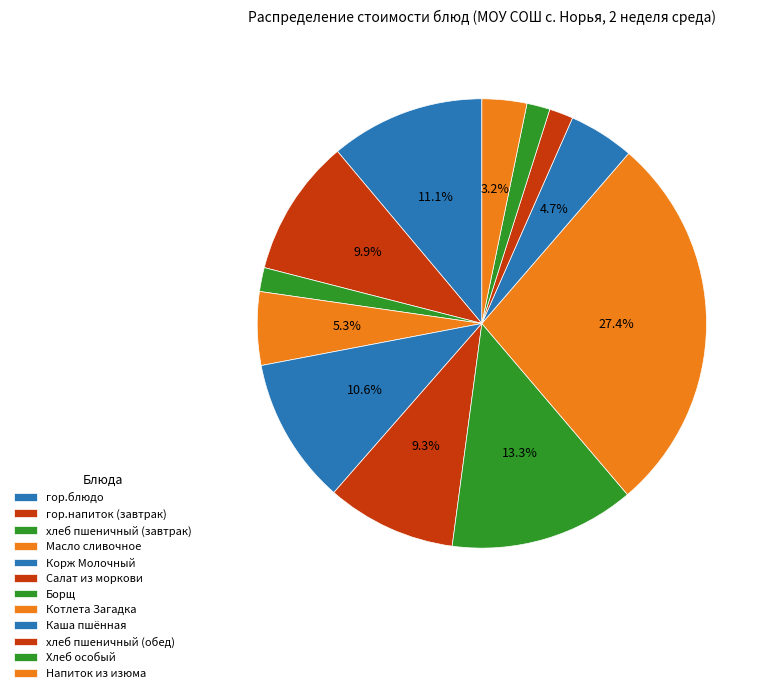

To the nearest percent, what percentage of the pie is Котлета Загадка?

27%